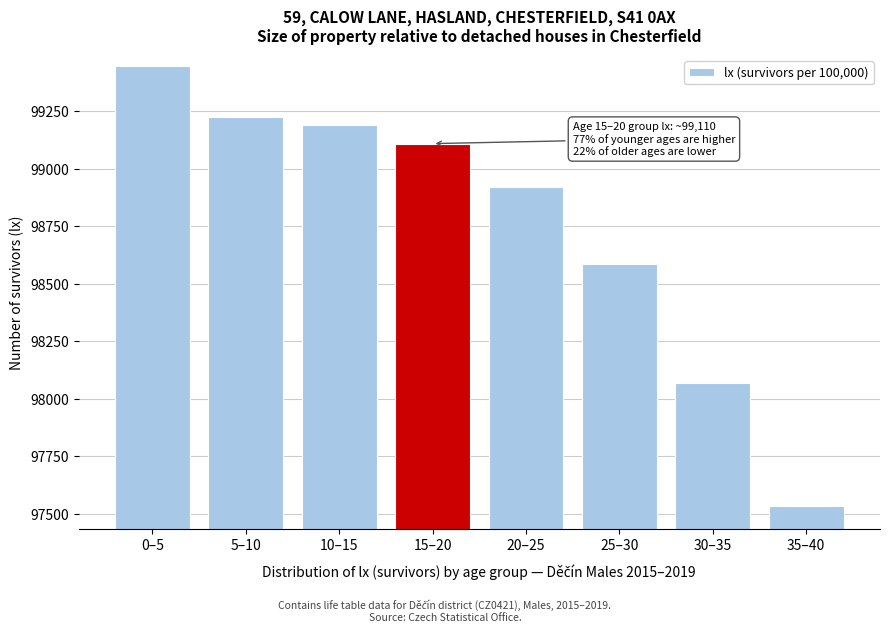

Reading left to right, extract all data points from this chart.

0–5=99445.6	5–10=99225.3	10–15=99190.3	15–20=99109.6	20–25=98920.8	25–30=98584.8	30–35=98068.8	35–40=97532.0